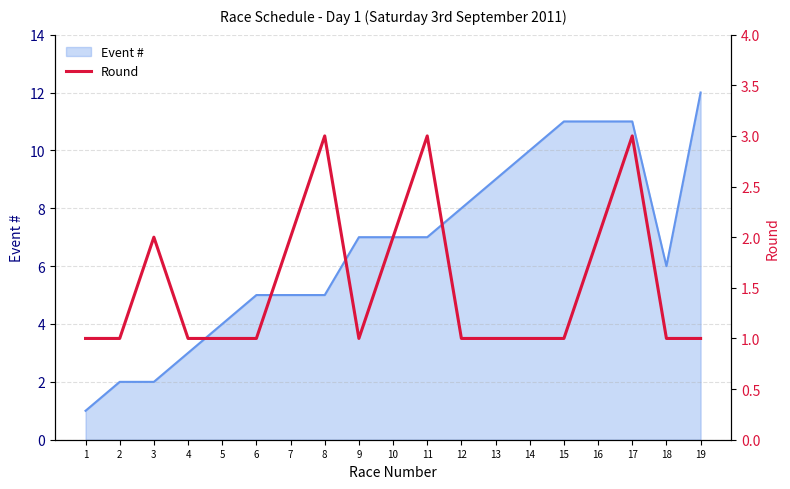

Is it true that Event # equals 20 at 19?

False